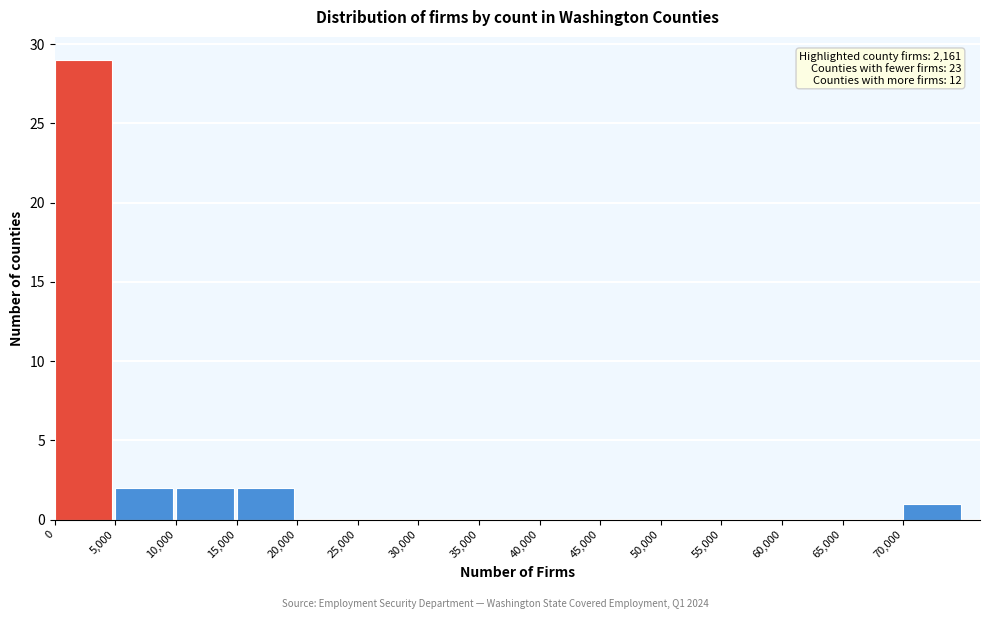

Over which range of the x-axis is the bar tallest?

0 to 5000